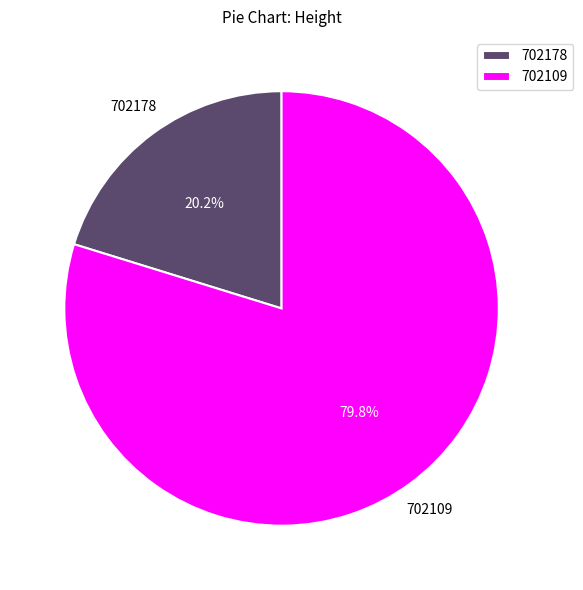

Do 702178 and 702109 together represent more than half of the pie?

Yes